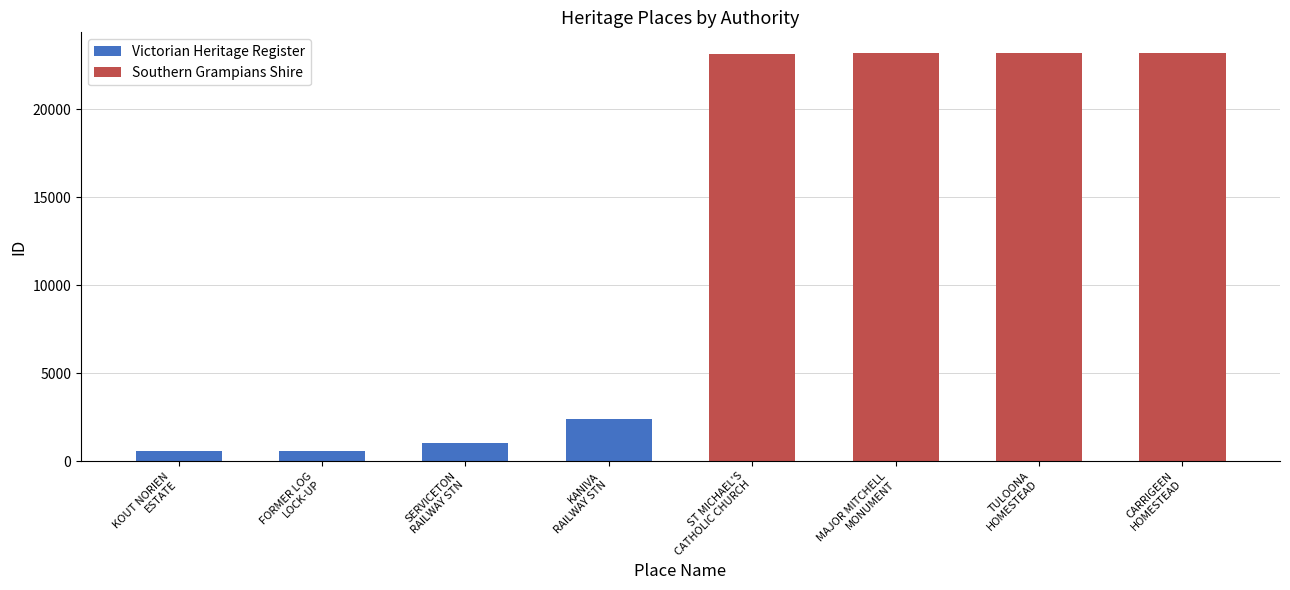

What is the maximum value for Southern Grampians Shire?

23218